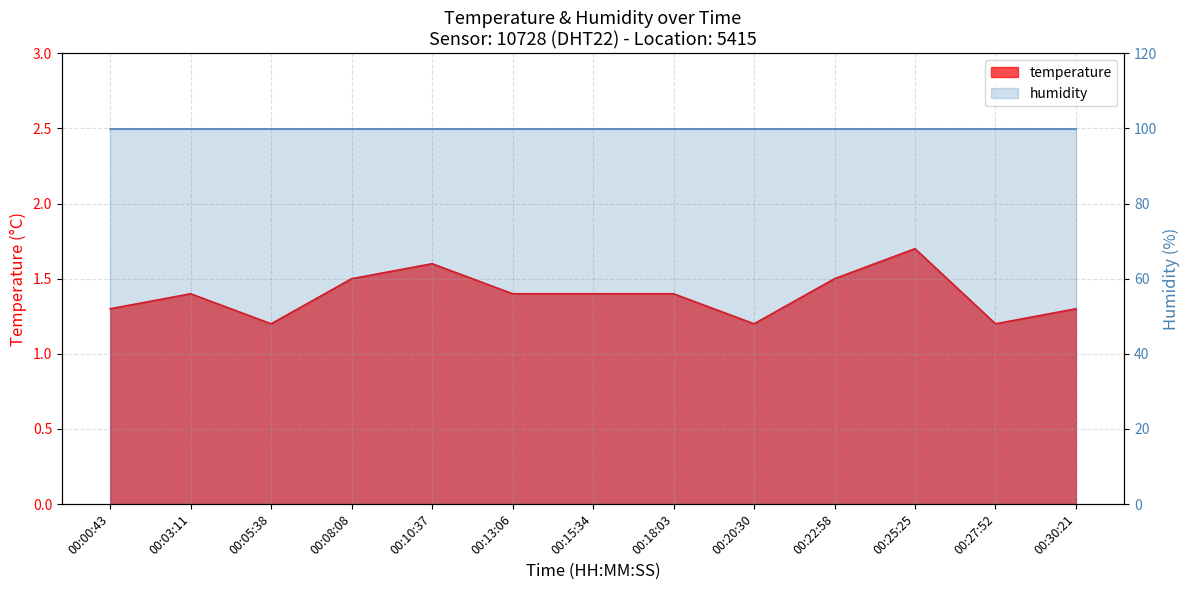

True or false: the data shows 2.2 at 00:30:21.

False